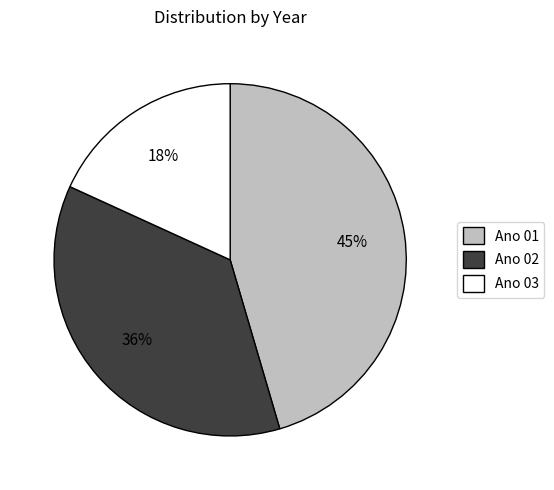

How many segments does this pie chart have?

3